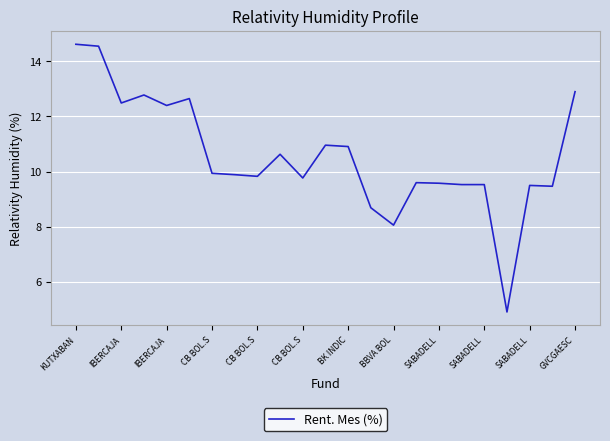

What is the difference between the maximum and minimum values?

9.7